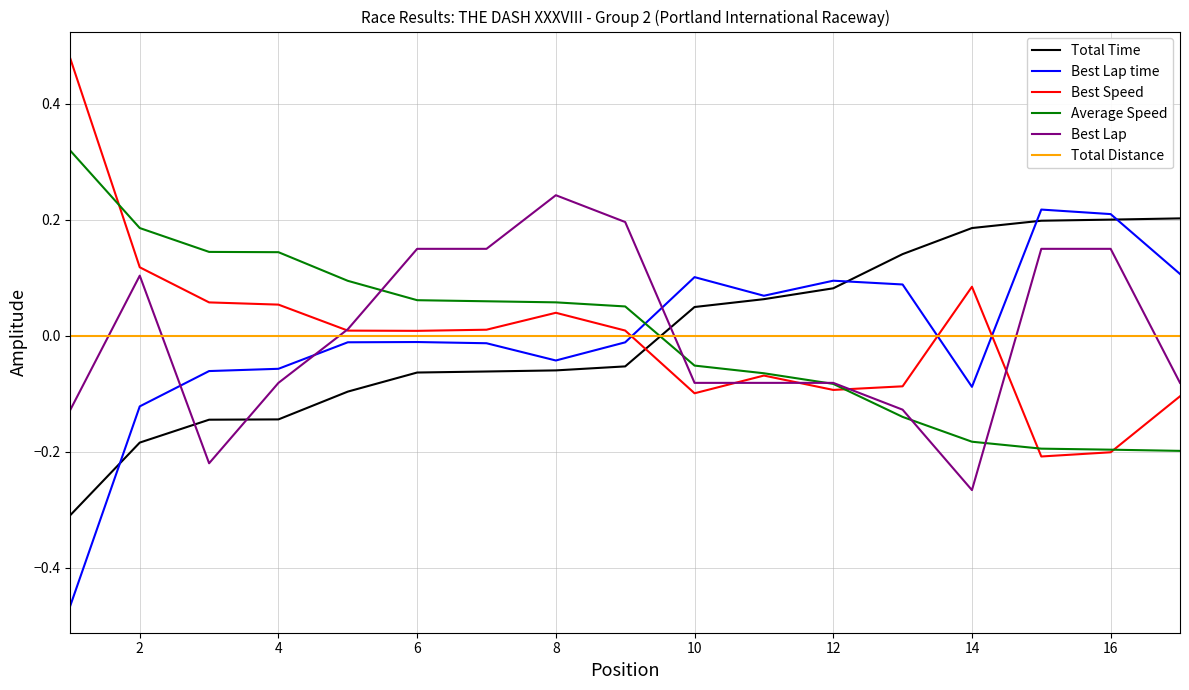

Does the chart display data point markers on the line(s)?

No